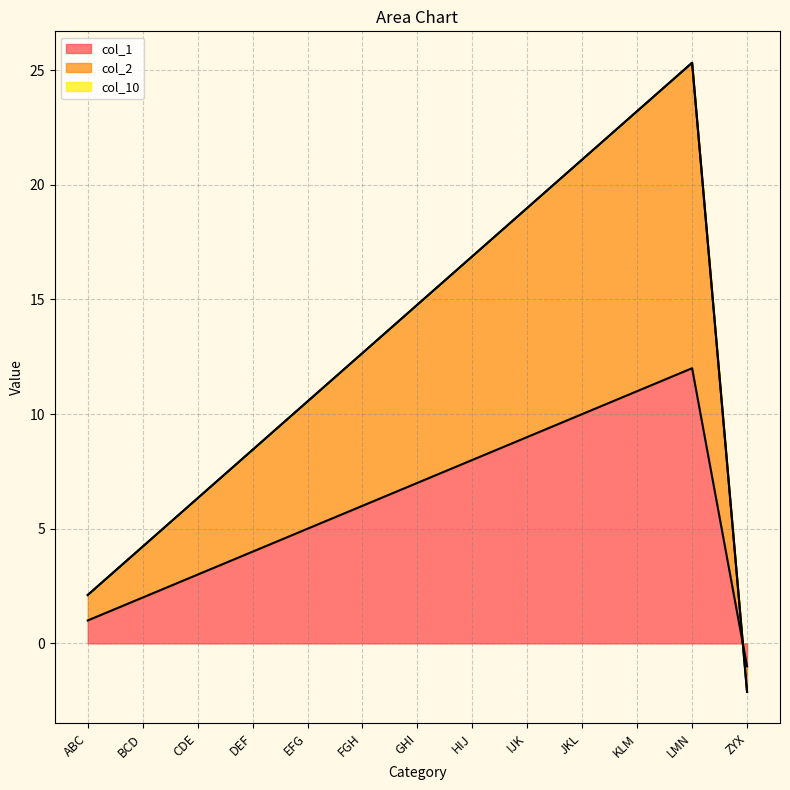

The value of col_1 at IJK is 9.0. True or false?

True